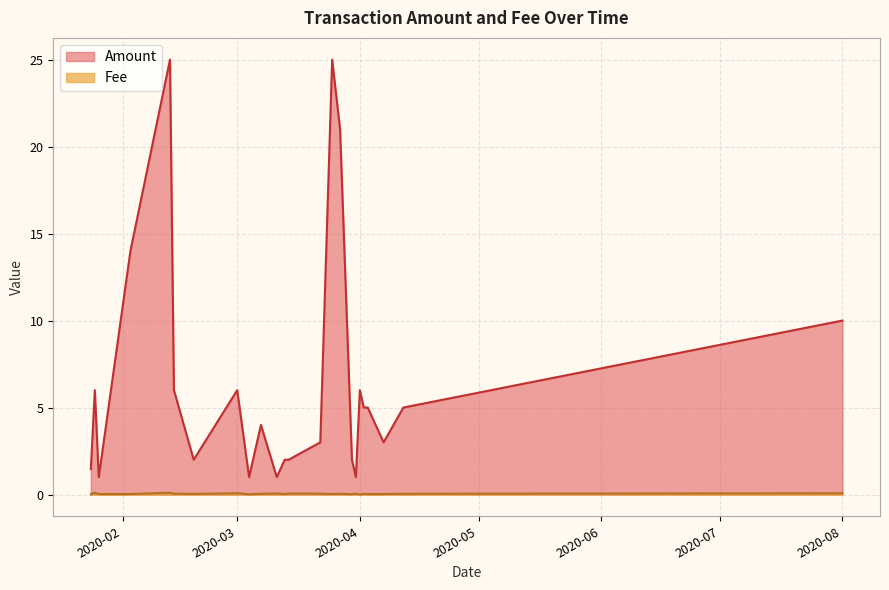

What are all the series names shown in the legend?

Amount, Fee